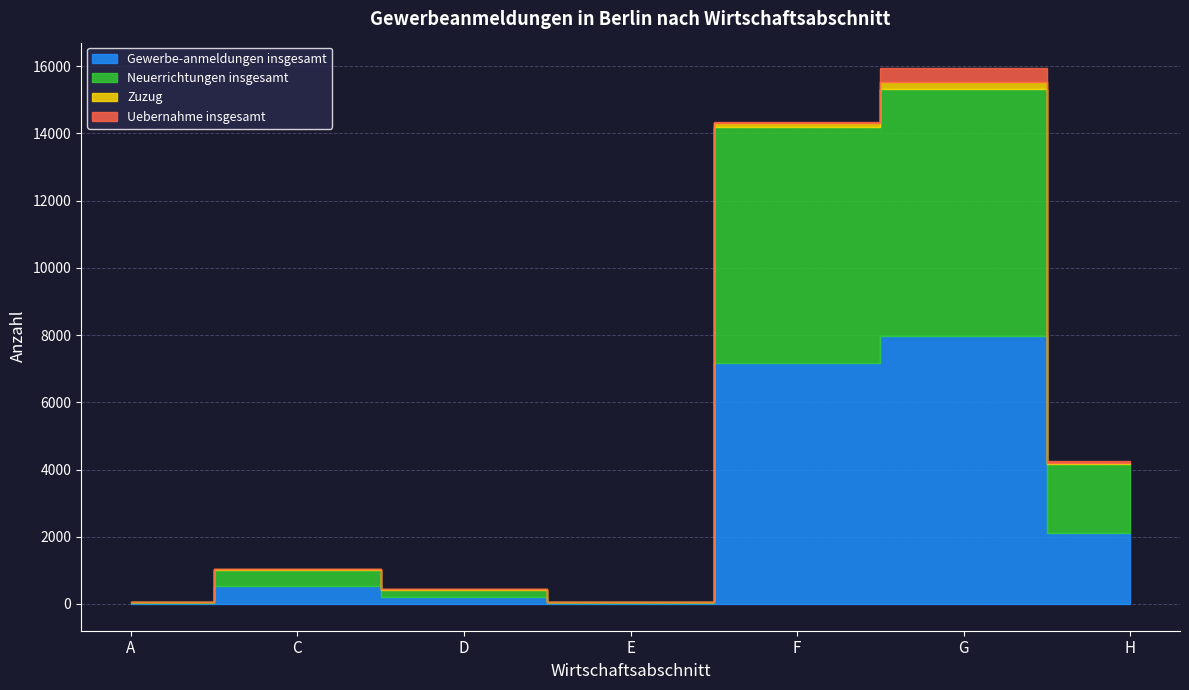

At which label does Uebernahme insgesamt reach its peak?

G